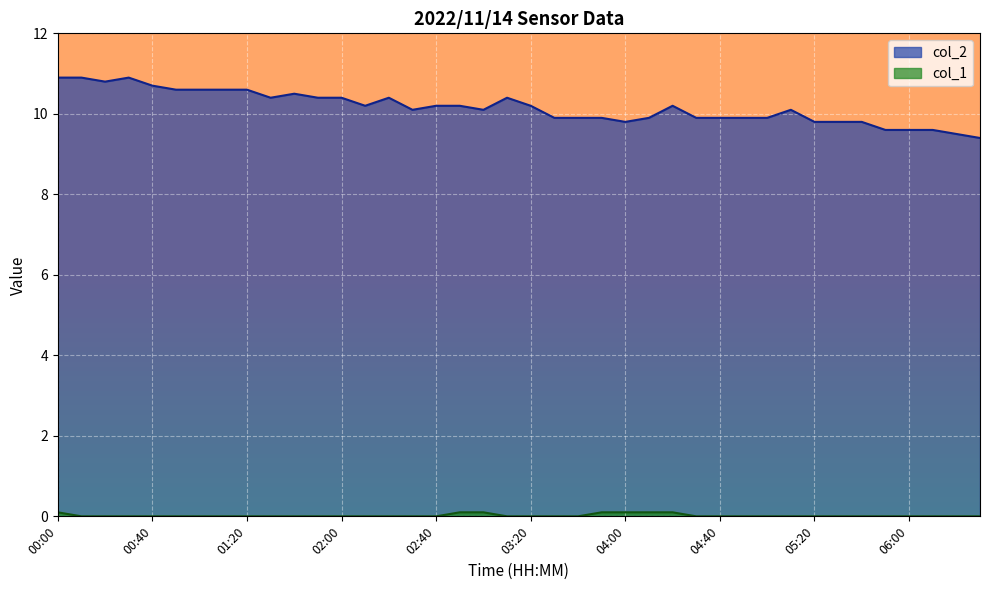

Reading right to left, transcribe all the data shown in this chart.

col_2: 9.4	9.5	9.6	9.6	9.6	9.8	9.8	9.8	10.1	9.9	9.9	9.9	9.9	10.2	9.9	9.8	9.9	9.9	9.9	10.2	10.4	10.1	10.2	10.2	10.1	10.4	10.2	10.4	10.4	10.5	10.4	10.6	10.6	10.6	10.6	10.7	10.9	10.8	10.9	10.9
col_1: 0.0	0.0	0.0	0.0	0.0	0.0	0.0	0.0	0.0	0.0	0.0	0.0	0.0	0.1	0.1	0.1	0.1	0.0	0.0	0.0	0.0	0.1	0.1	0.0	0.0	0.0	0.0	0.0	0.0	0.0	0.0	0.0	0.0	0.0	0.0	0.0	0.0	0.0	0.0	0.1